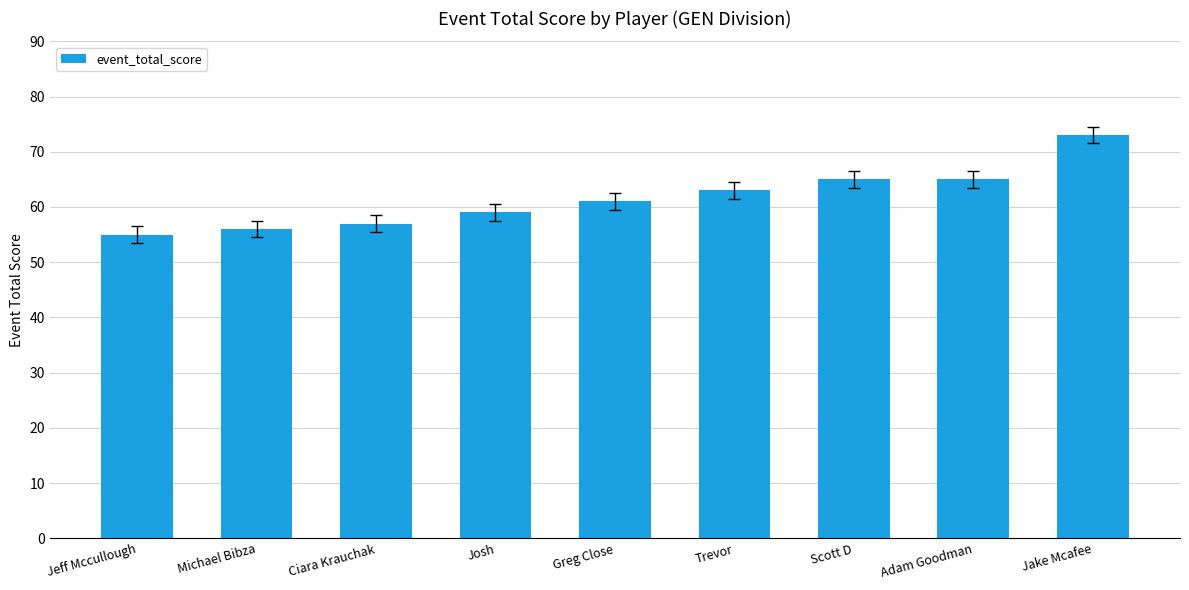

At which category does the chart reach its peak across all series?

Jake Mcafee